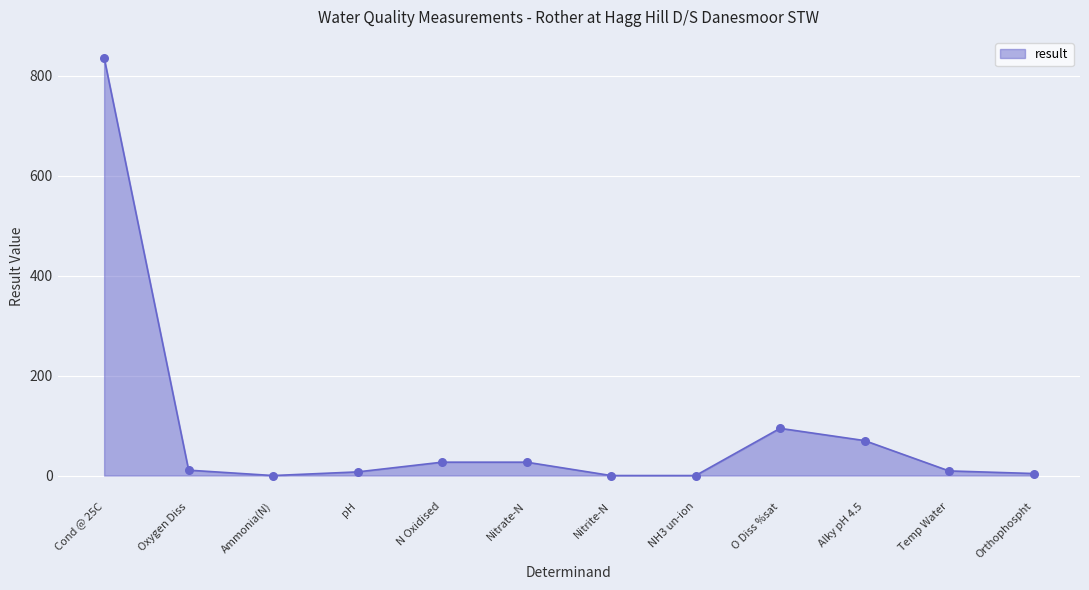

What is the change in value from N Oxidised to Nitrite-N?

-26.8